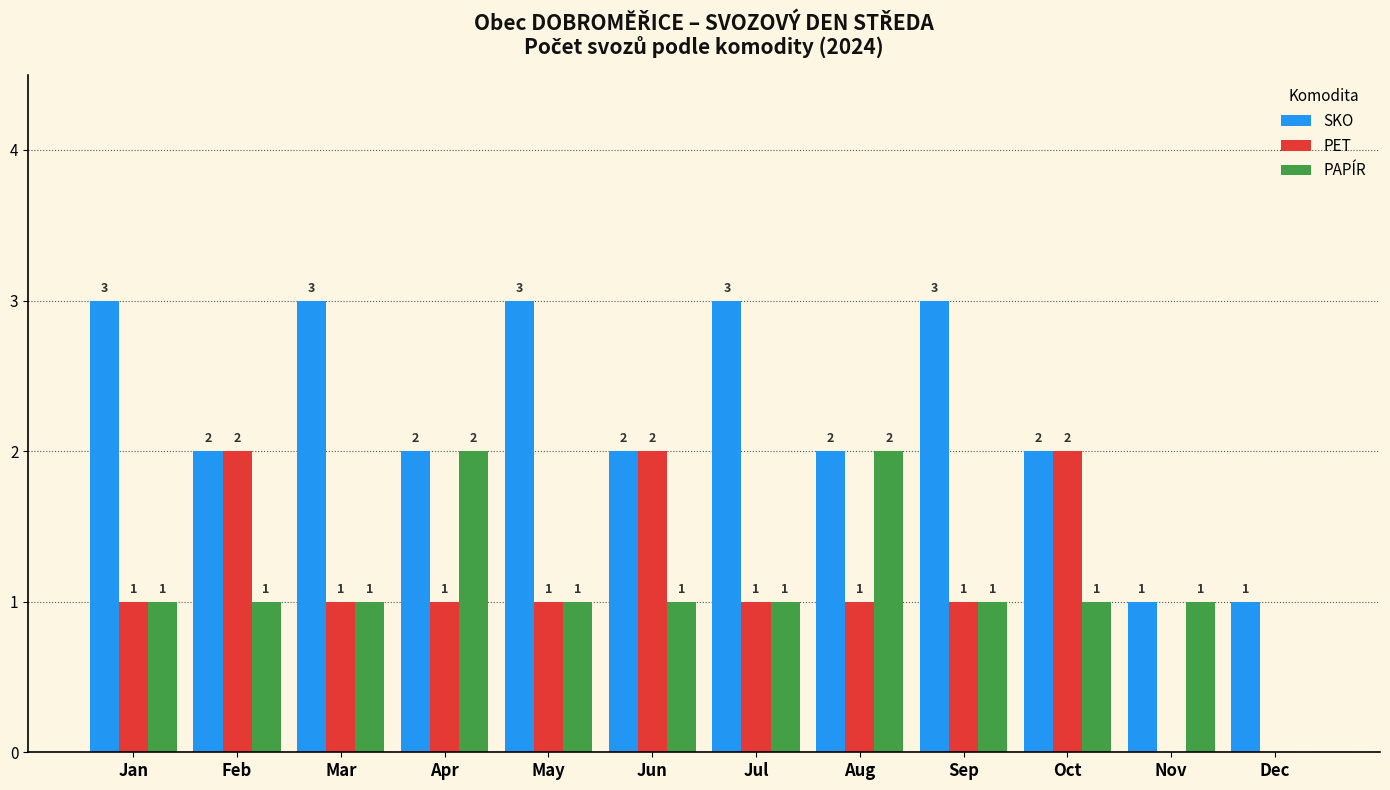

Reading left to right, list all the values displayed in this chart.

SKO: Jan=3	Feb=2	Mar=3	Apr=2	May=3	Jun=2	Jul=3	Aug=2	Sep=3	Oct=2	Nov=1	Dec=1
PET: Jan=1	Feb=2	Mar=1	Apr=1	May=1	Jun=2	Jul=1	Aug=1	Sep=1	Oct=2	Nov=0	Dec=0
PAPÍR: Jan=1	Feb=1	Mar=1	Apr=2	May=1	Jun=1	Jul=1	Aug=2	Sep=1	Oct=1	Nov=1	Dec=0